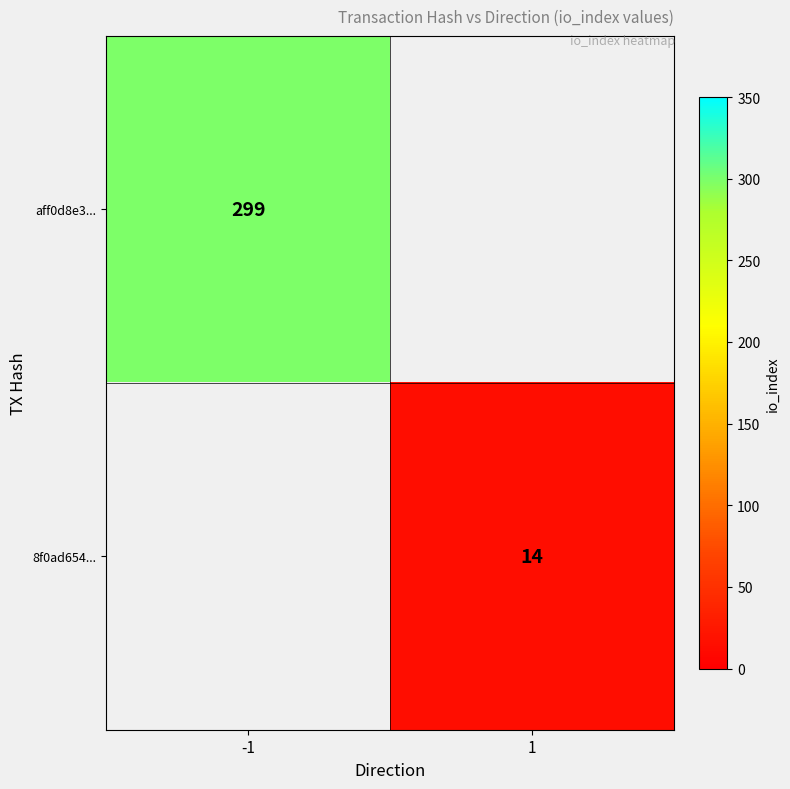

The value of 8f0ad654... at 1 is 14. True or false?

True